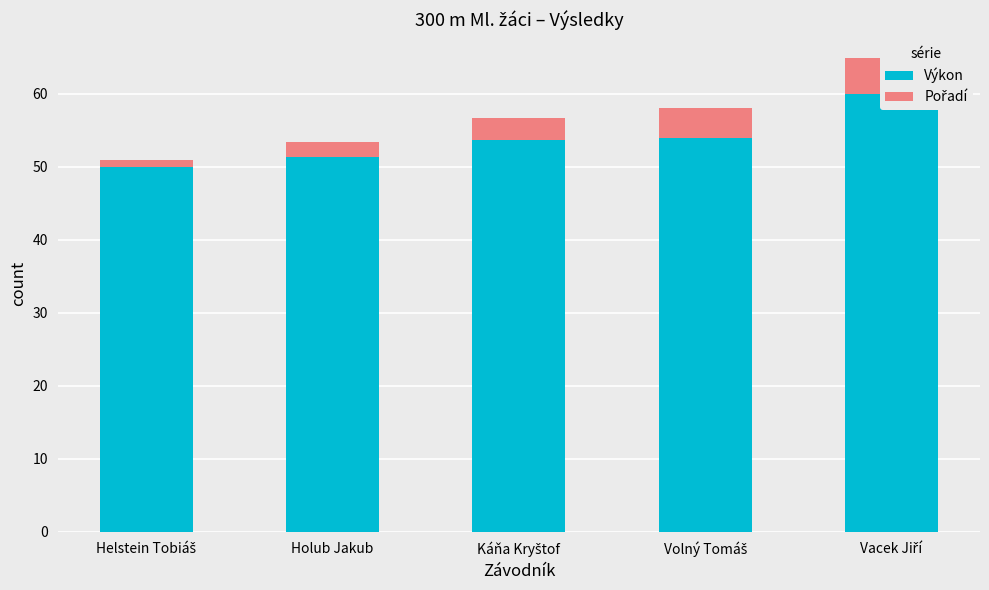

Which category has the highest value in the Pořadí series?

Vacek Jiří